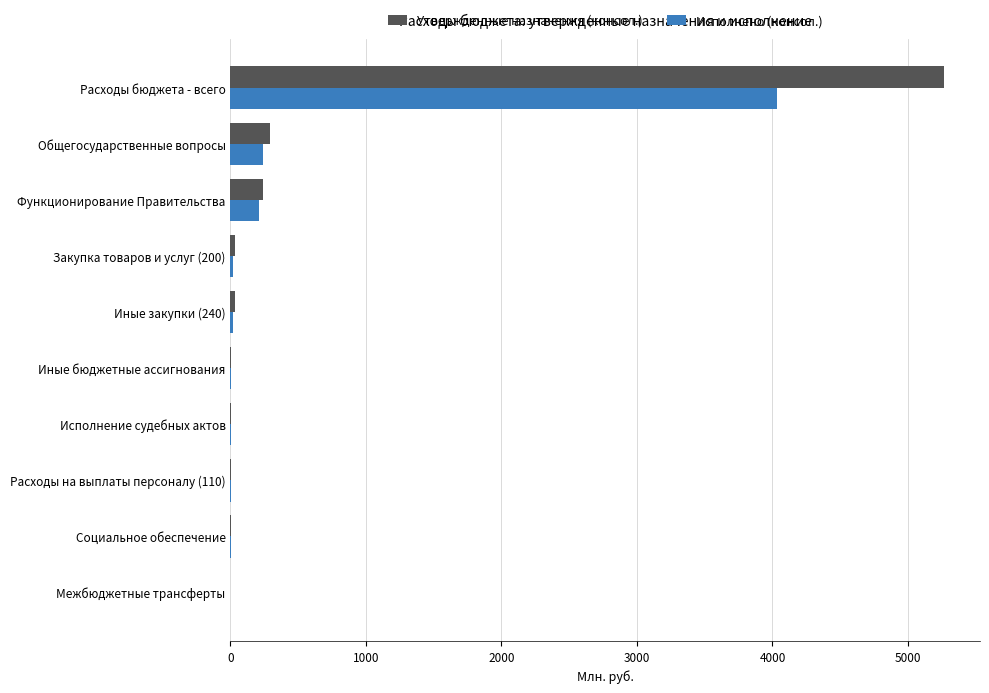

Read the Утвержденные назначения (консол.) value at Функционирование Правительства.

240.3